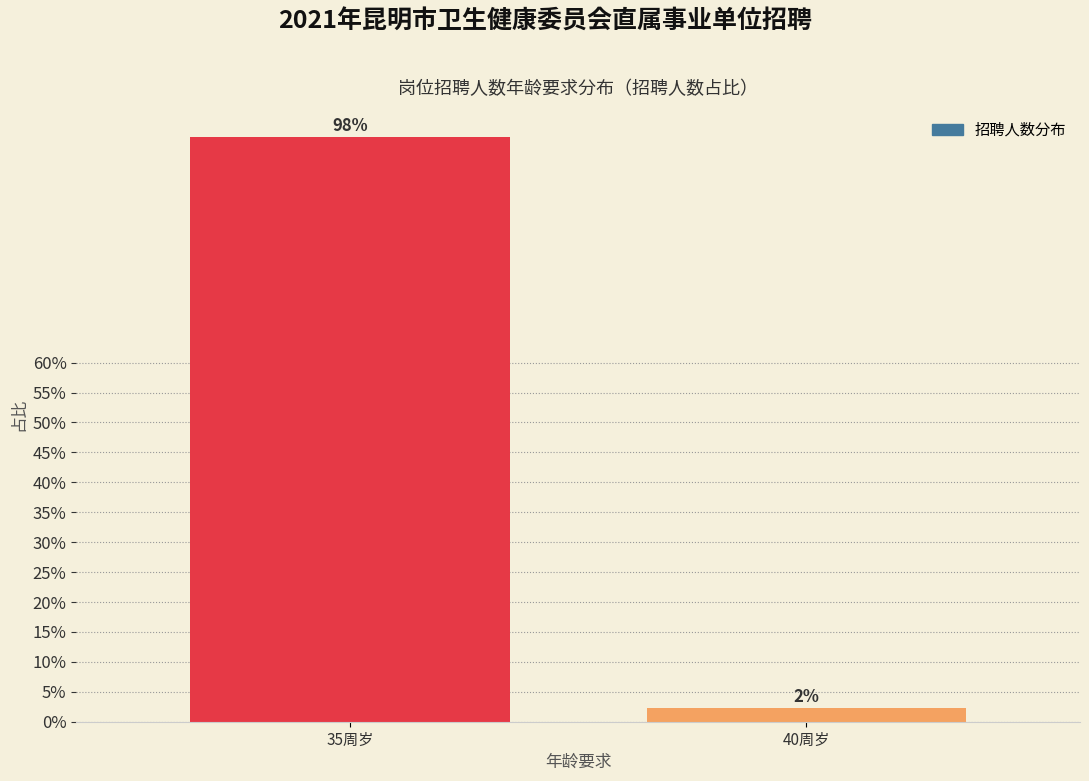

Where does the data first go above 97?

35周岁